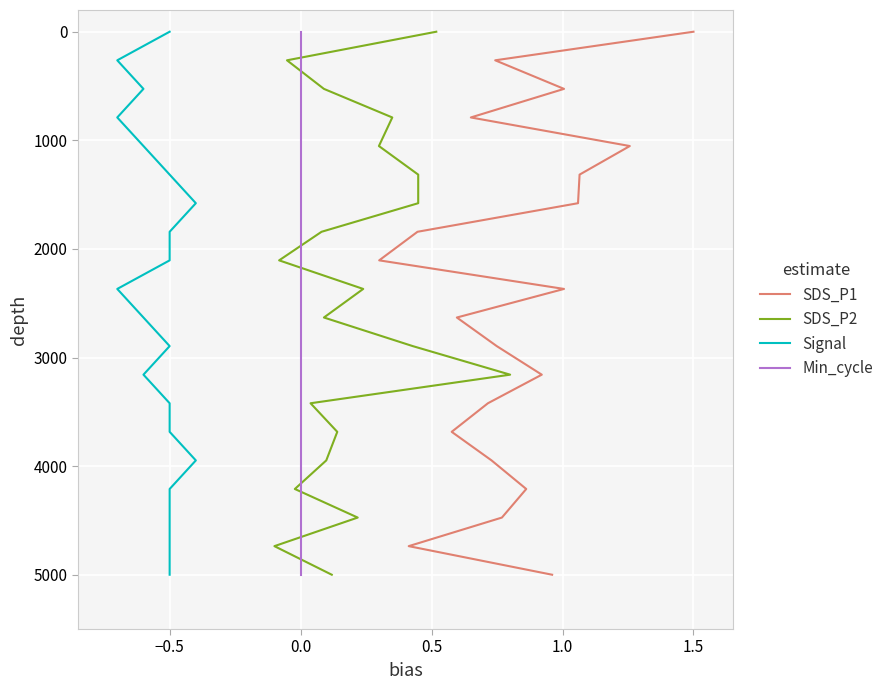

How many lines are shown in the chart?

4